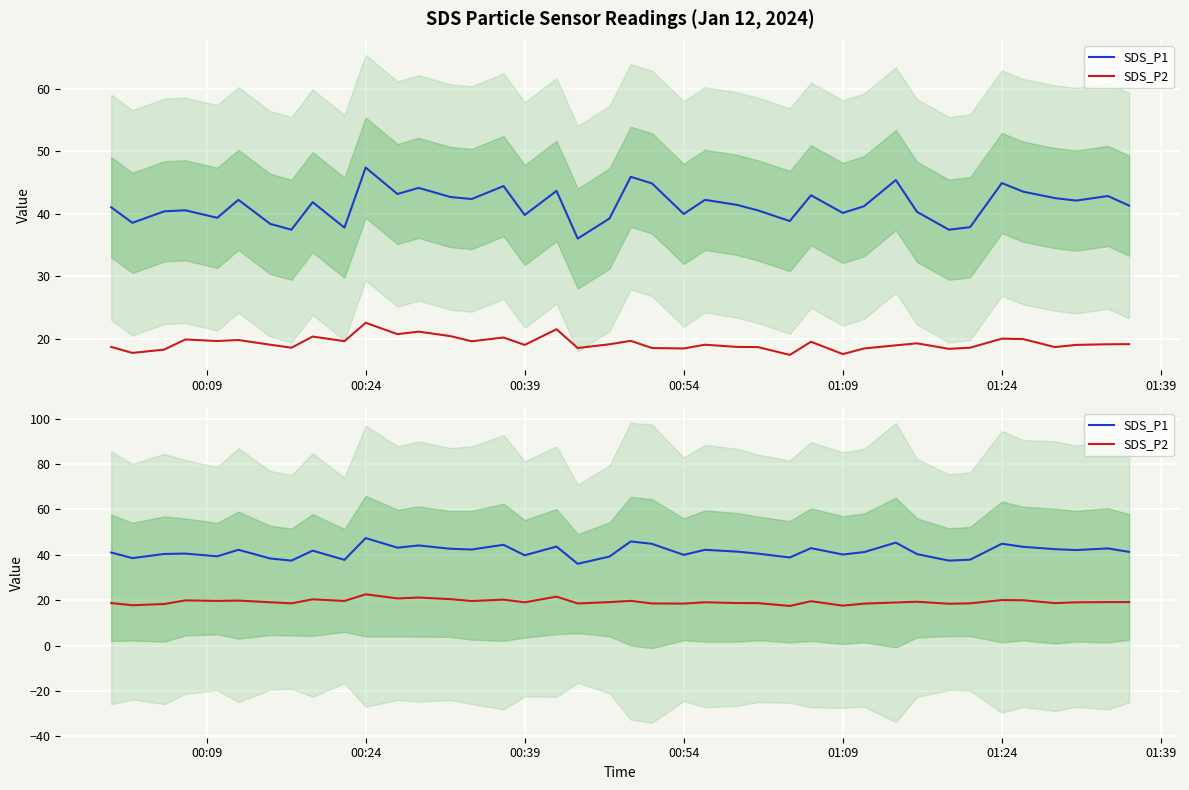

In SDS_P2, how many points are lower than both neighbors (excluding endpoints)?

13